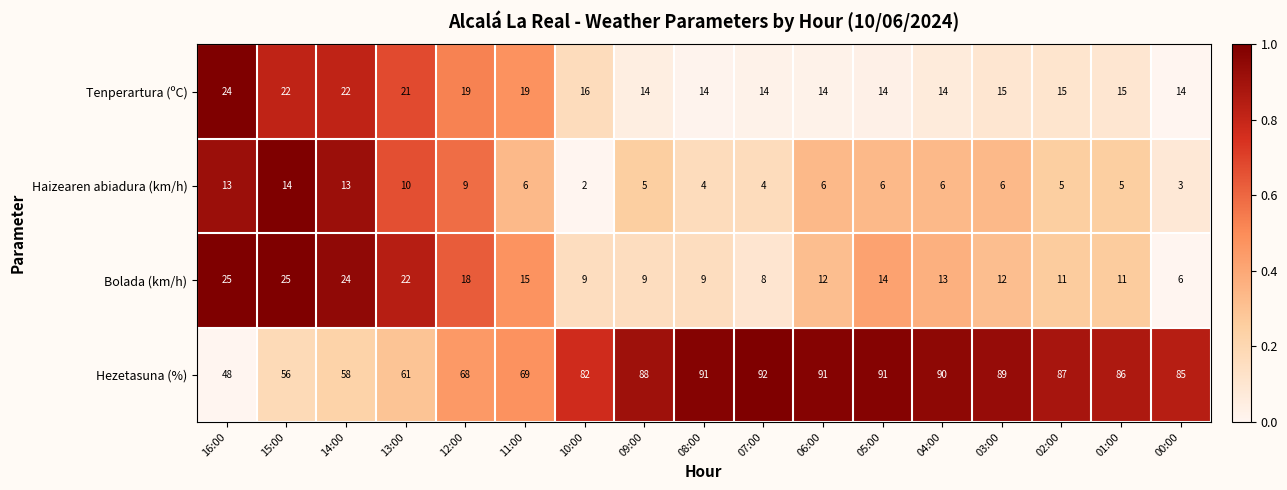

The Hezetasuna (%) series shows 135 at 06:00. True or false?

False